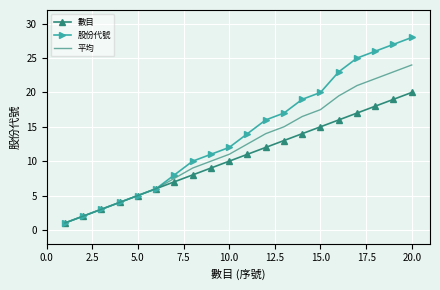

What is the lowest value of the 數目 series?

1.0